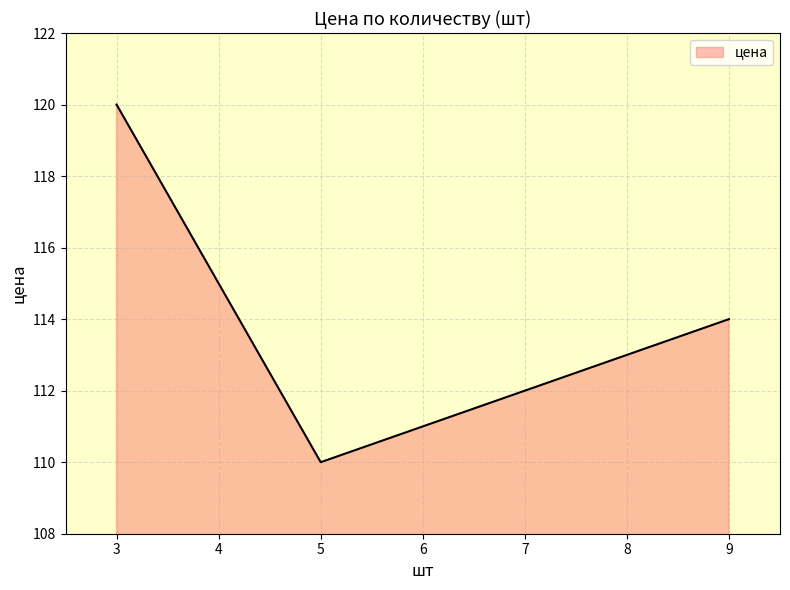

Which category has the highest value across all series?

3